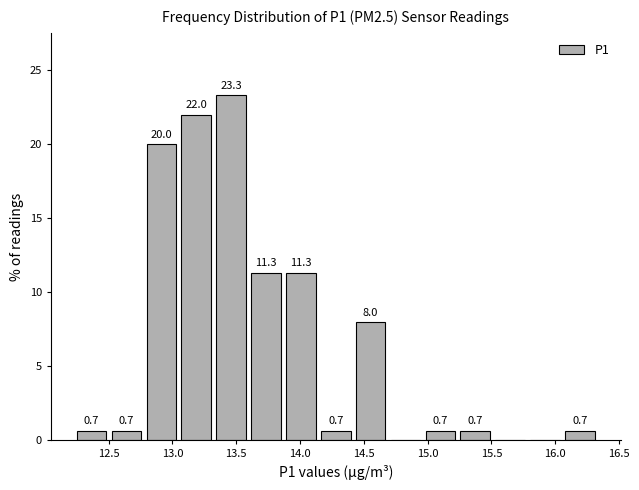

Which range on the x-axis has the tallest bar?

13.30 to 13.60